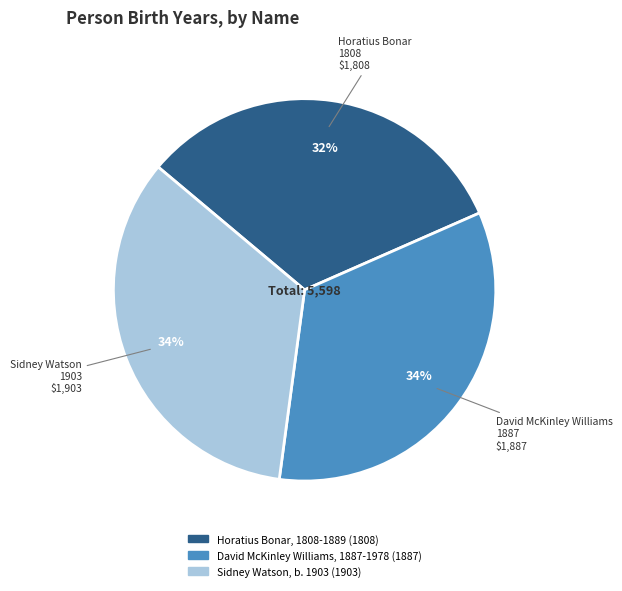

Count the number of slices in the pie.

3